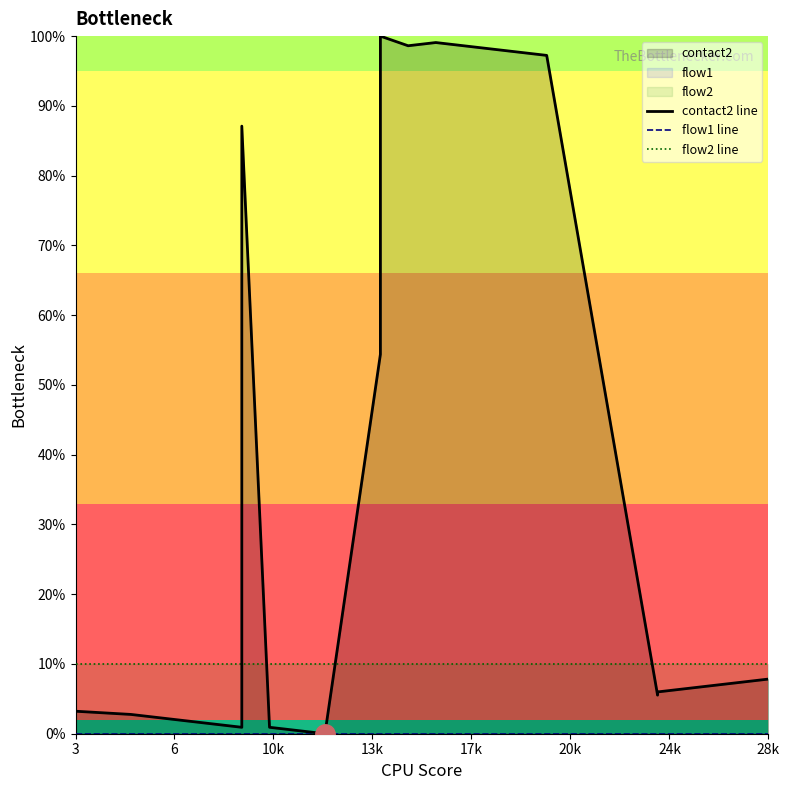

What is the difference between the maximum and minimum values in the contact2 line series?

100.0